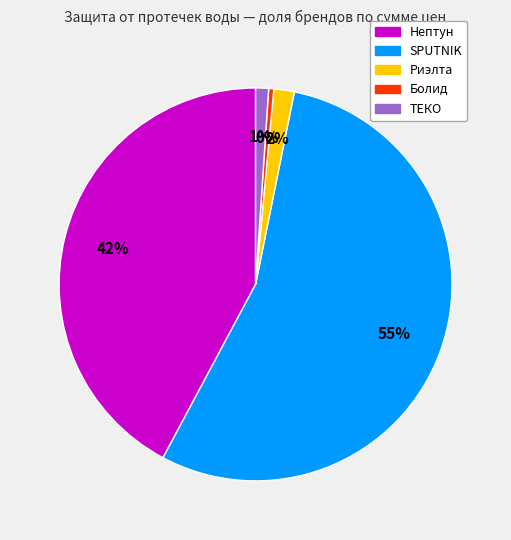

To the nearest percent, what is the average slice percentage?

20%